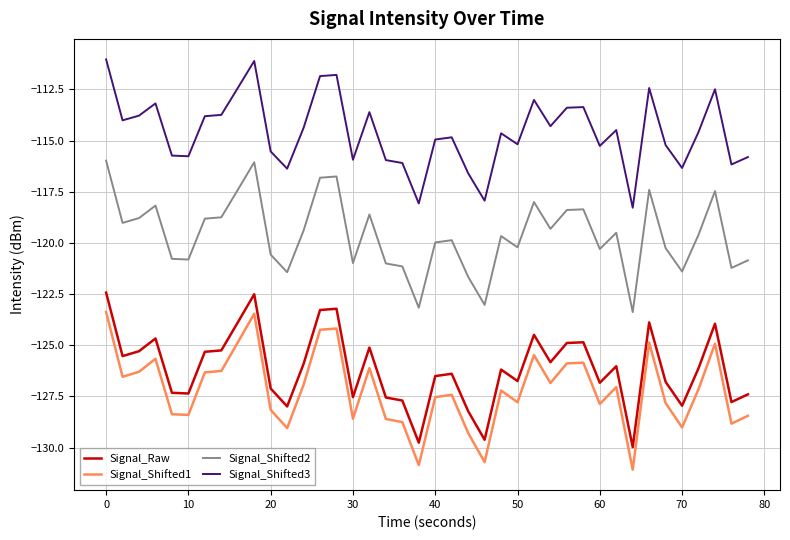

Which series has the largest range (max minus min)?

Signal_Shifted1